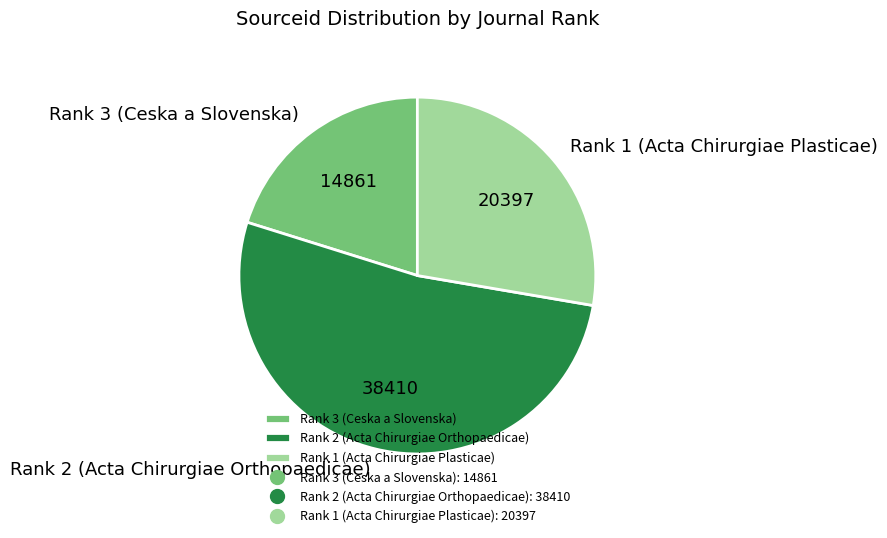

Combined, do Rank 1 (Acta Chirurgiae Plasticae) and Rank 2 (Acta Chirurgiae Orthopaedicae) account for over 50%?

Yes